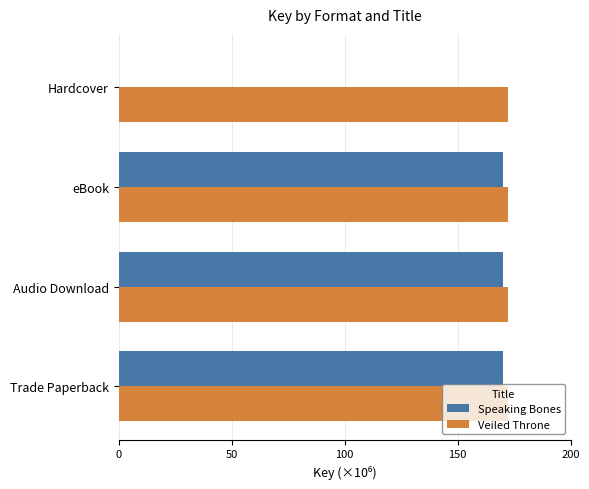

What is the maximum value shown in the chart?

172.0